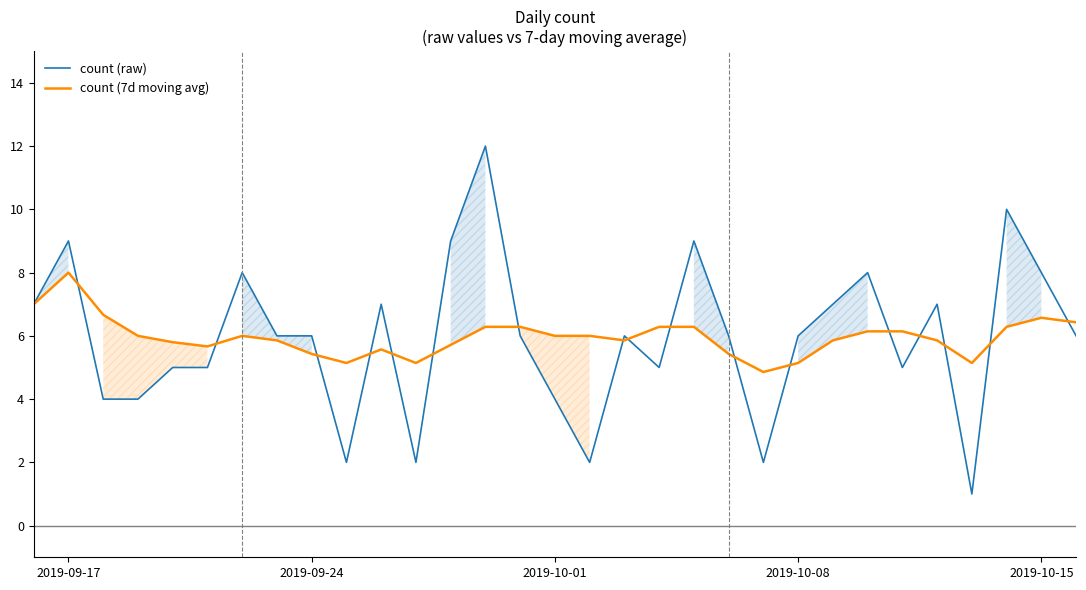

True or false: count (raw) has a value of 9.0 at 2019-09-17.

True